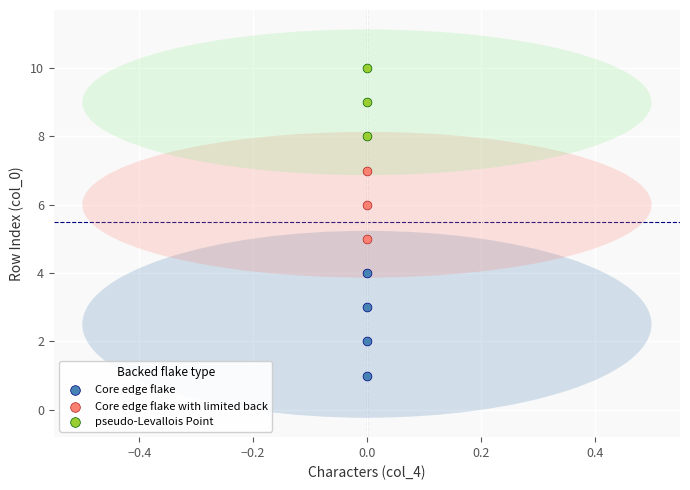

Which series reaches the minimum Y coordinate?

Core edge flake